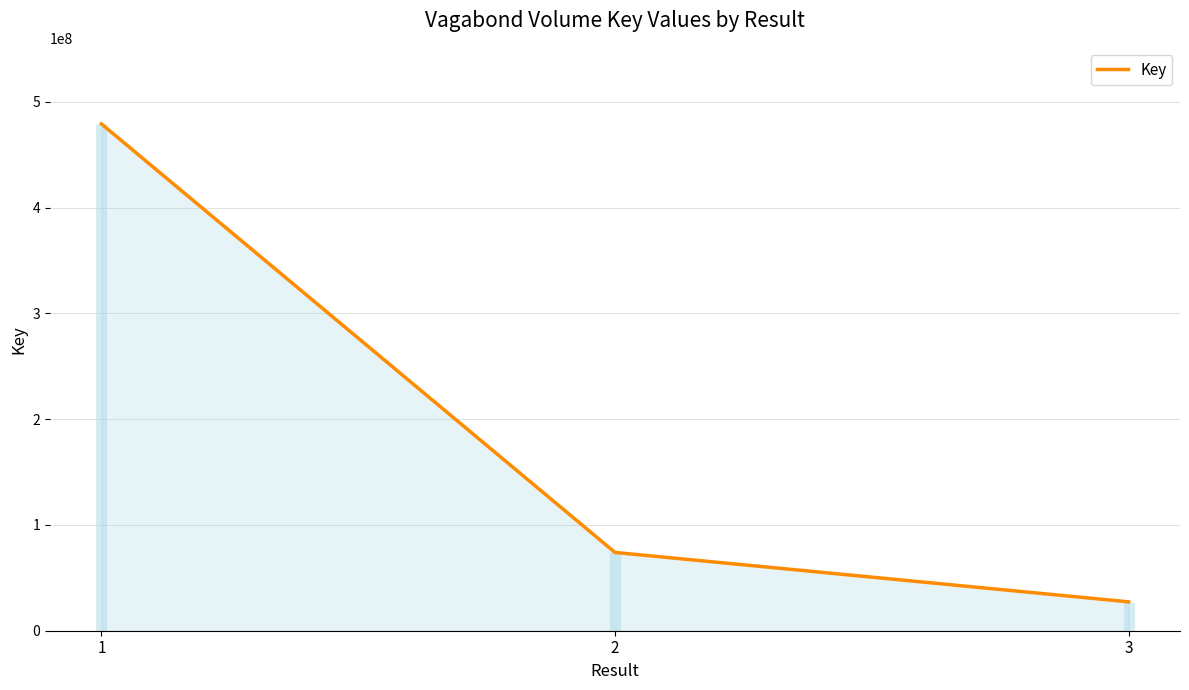

Does the chart display data point markers on the line(s)?

No